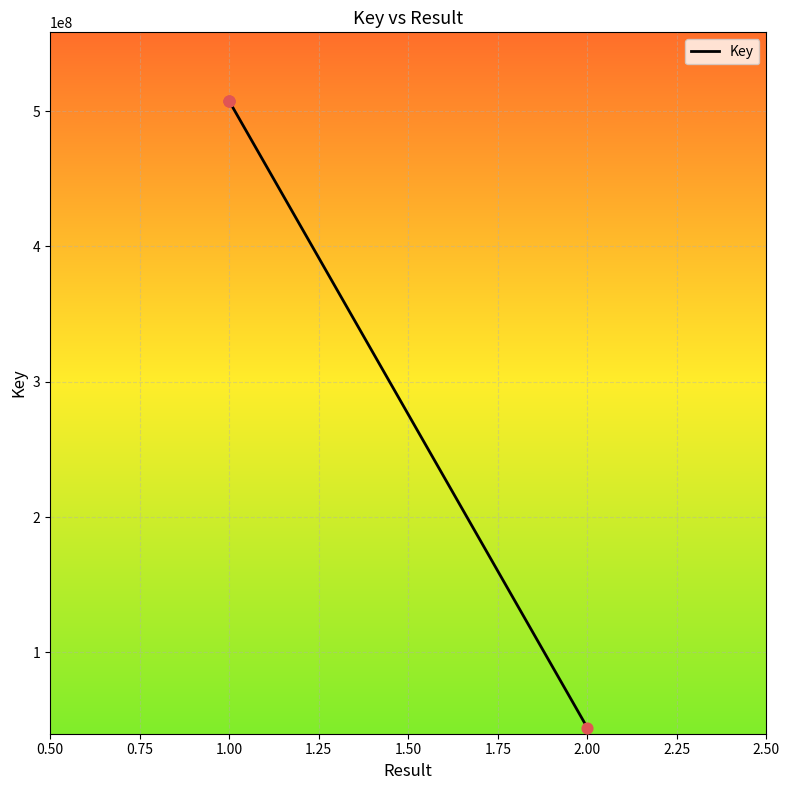

Which has a higher value, 1.00 or 1.00?

1.00